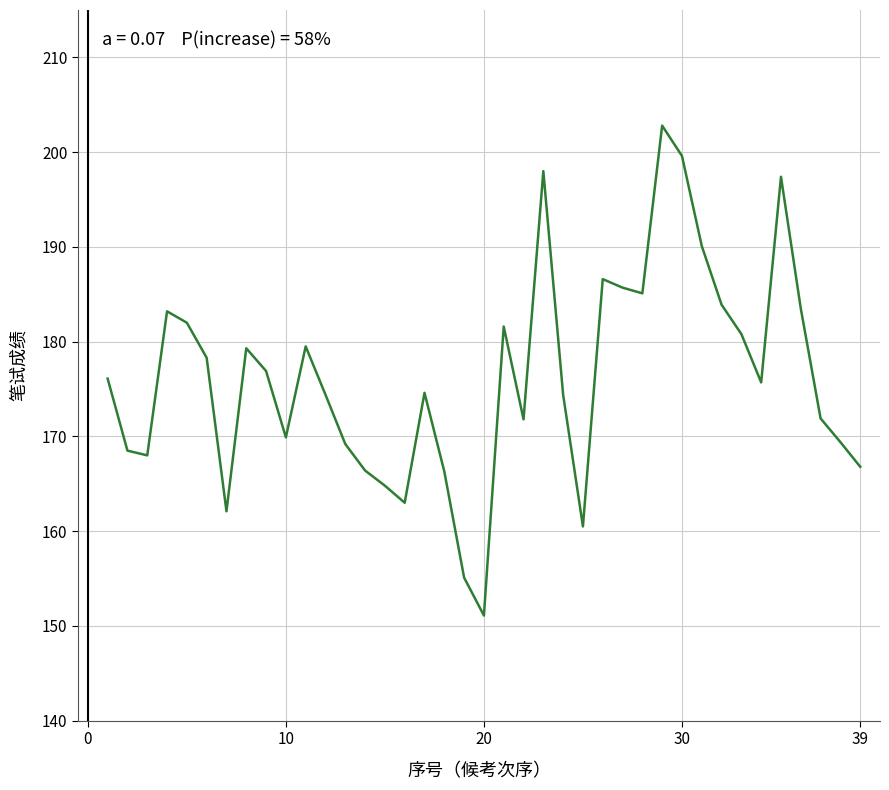

What is the average value?

176.3